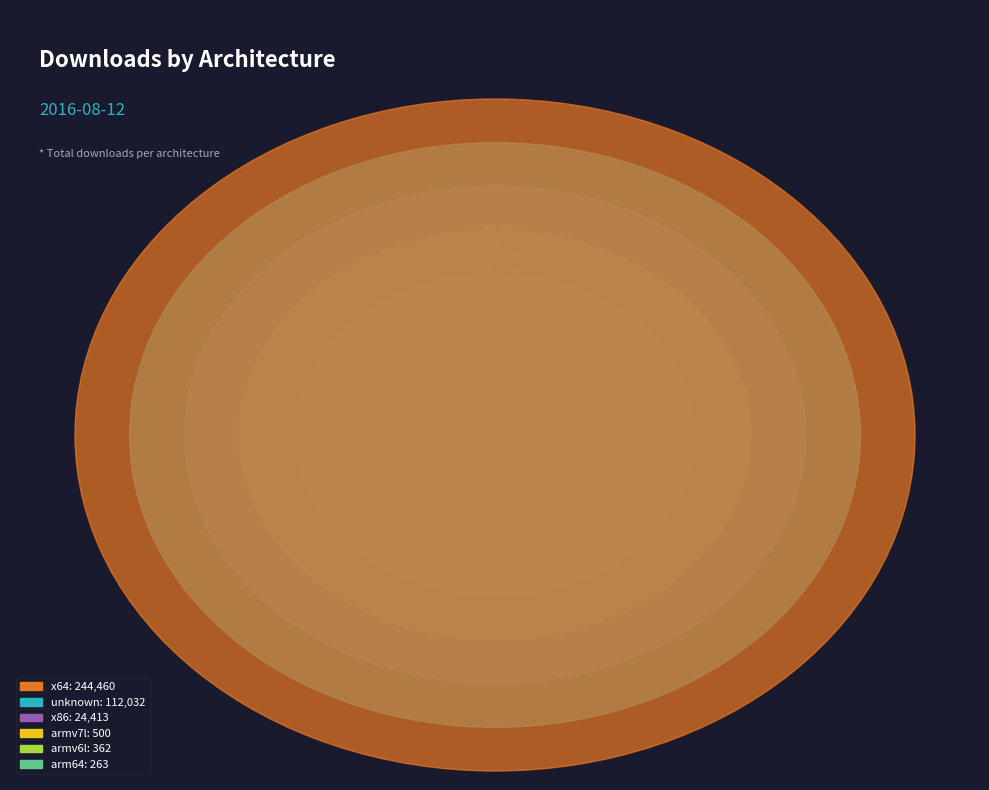

Rank the categories by value from highest to lowest.

x64, unknown, x86, armv7l, armv6l, arm64